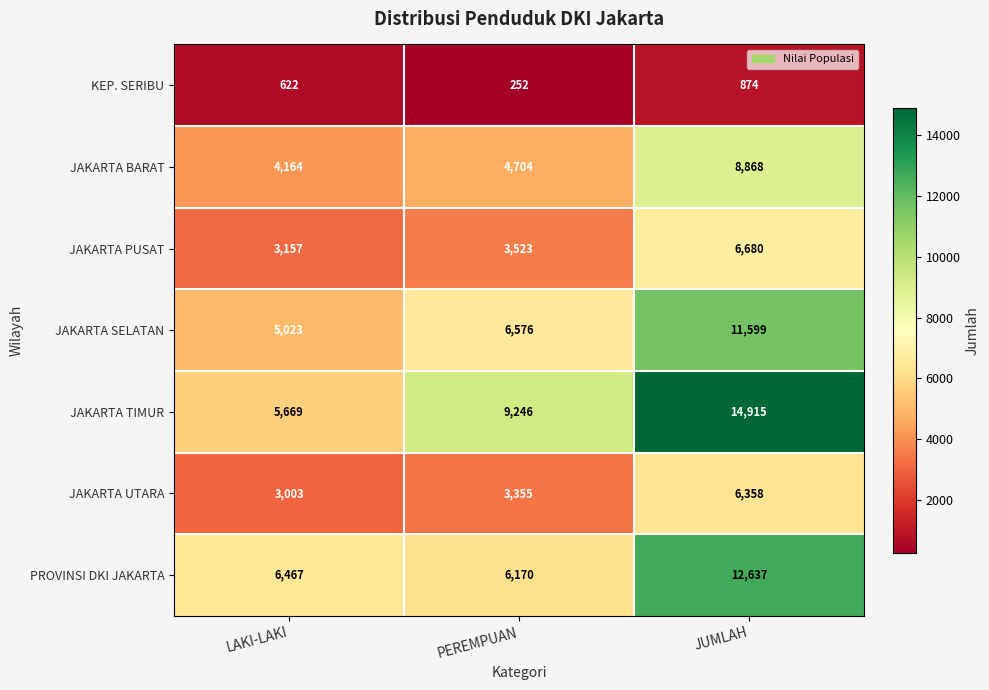

At how many categories does at least one series exceed 12459?

1